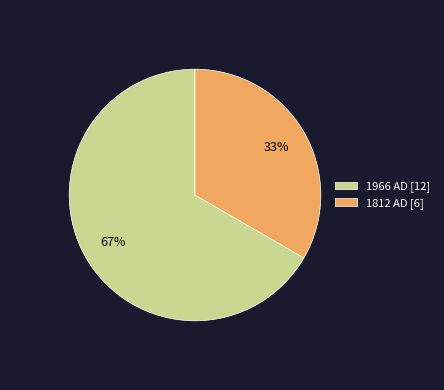

Count the number of slices in the pie.

2